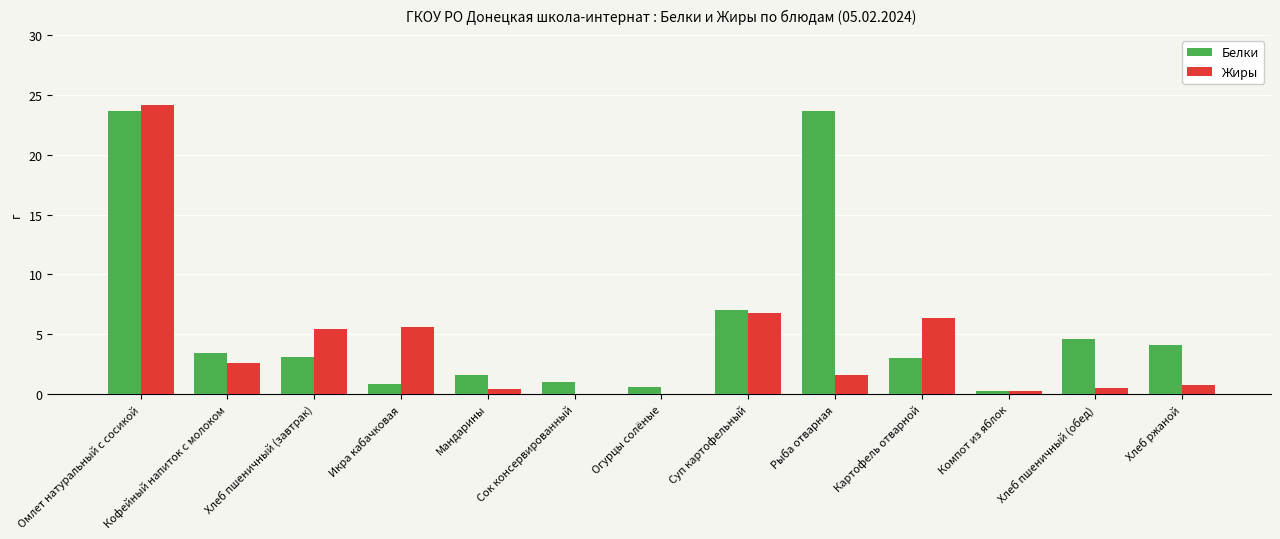

What are all the series names shown in the legend?

Белки, Жиры